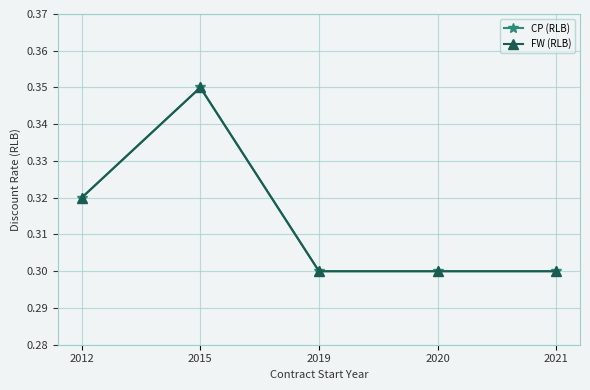

What is the value of the CP (RLB) point at the 5th from the left?

0.3